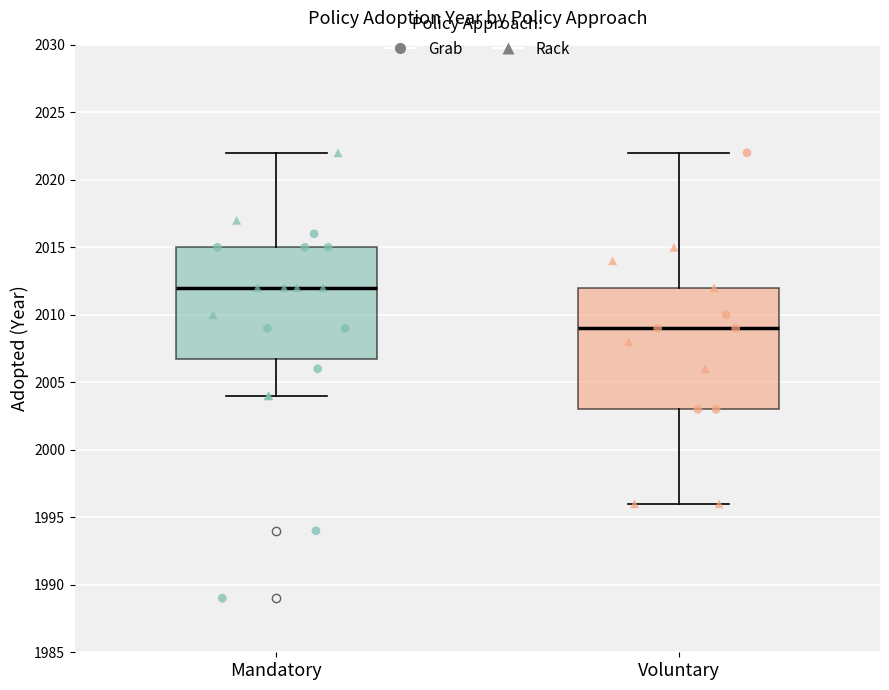

Reading left to right, read every box against the y-axis: the position of its median line, the range the box covers, and the ends of its whiskers. The values are not printed on the chart, so give them approximately, as read against the axis.

Mandatory: median 2012, box 2007 to 2015, whiskers 2004 to 2022
Voluntary: median 2009, box 2003 to 2012, whiskers 1996 to 2022